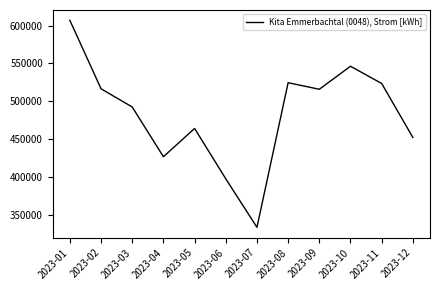

At which label does the data first exceed 515670?

2023-01